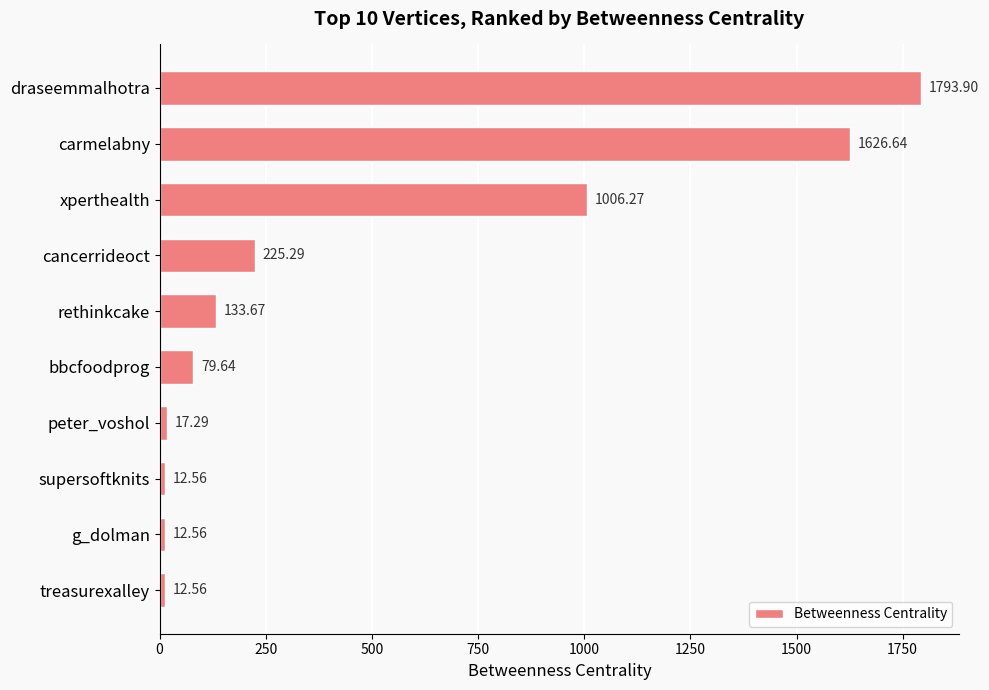

Does the chart contain any negative values?

No